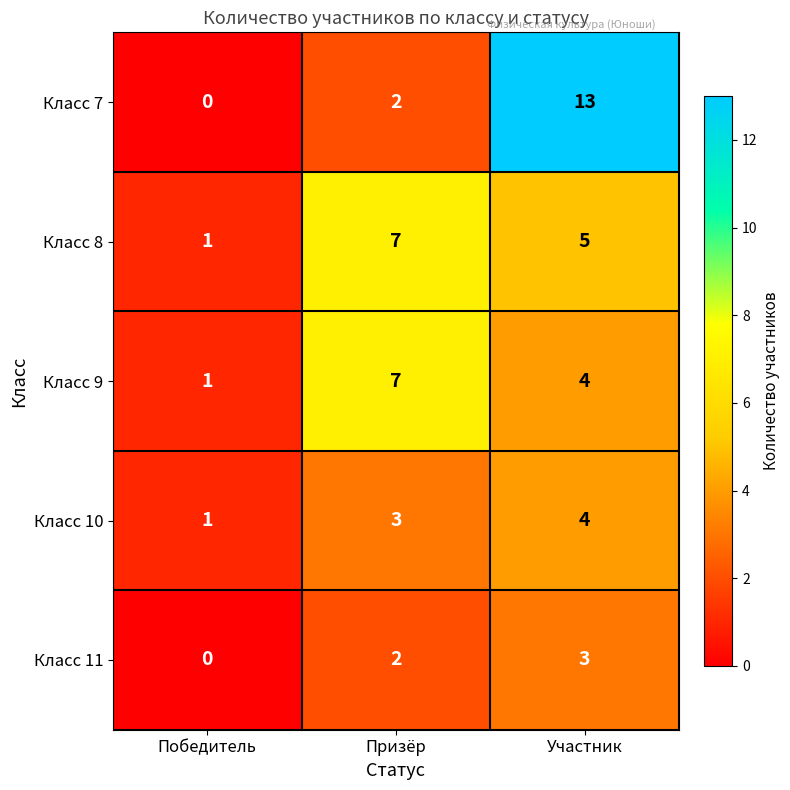

Between Призёр and Участник, which series saw the biggest shift?

Класс 7